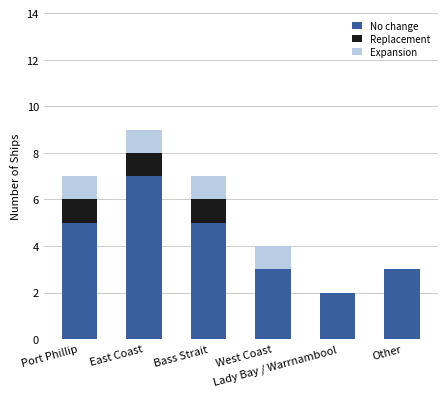

What is the maximum value for No change?

7